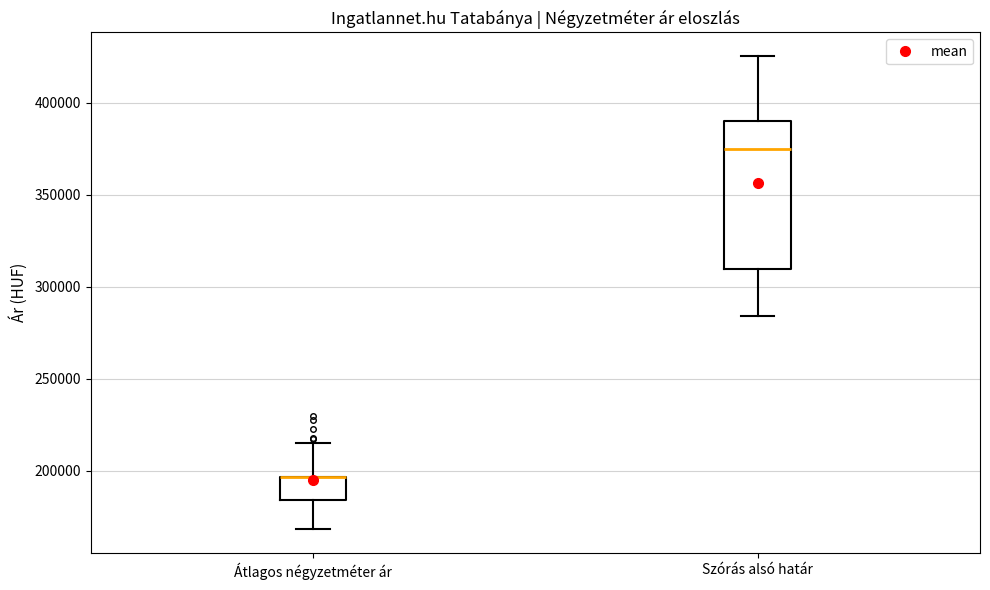

Comparing the boxes themselves (not the whiskers), which one is the tallest?

Szórás alsó határ